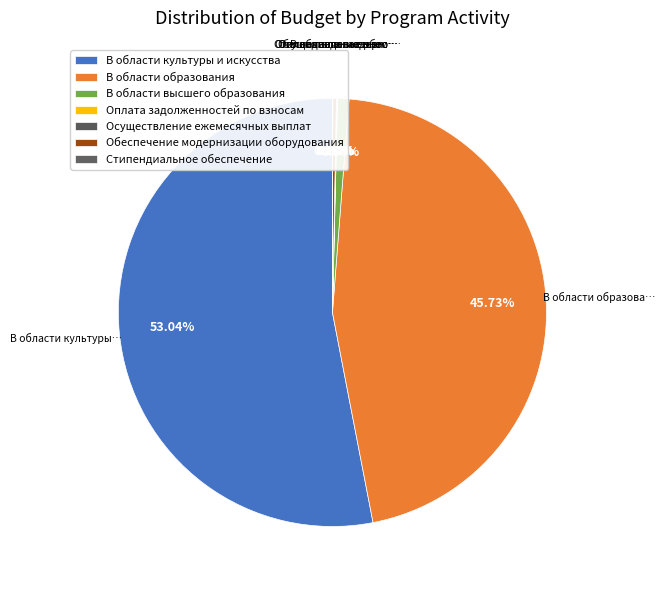

Rank the categories by value from lowest to highest.

Стипендиальное обеспечение, Осуществление ежемесячных выплат, Оплата задолженностей по взносам, Обеспечение модернизации оборудования, В области высшего образования, В области образования, В области культуры и искусства